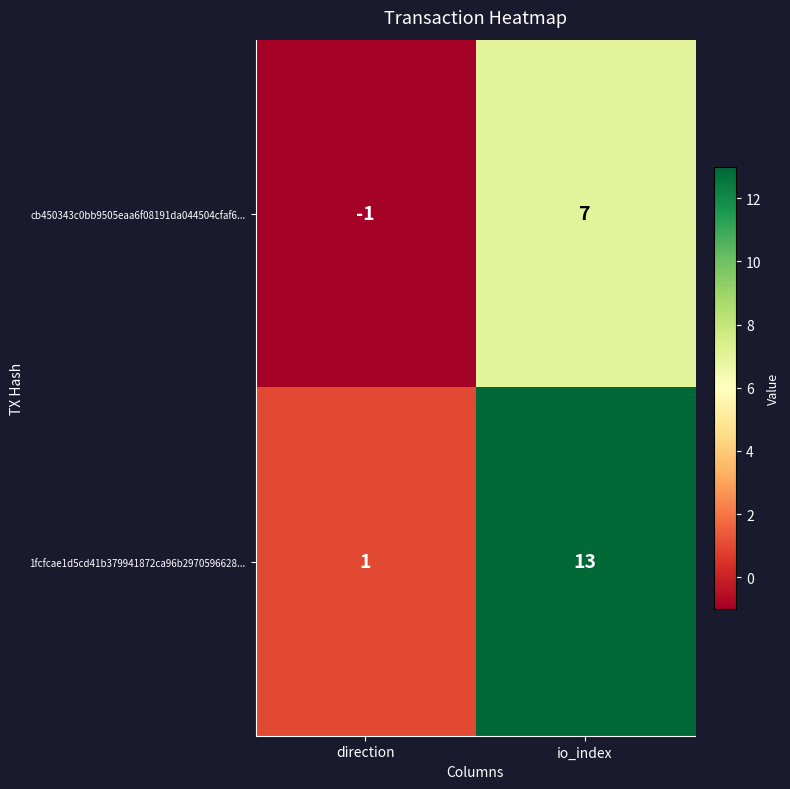

What is the sum of all 1fcfcae1d5cd41b379941872ca96b2970596628... values?

14